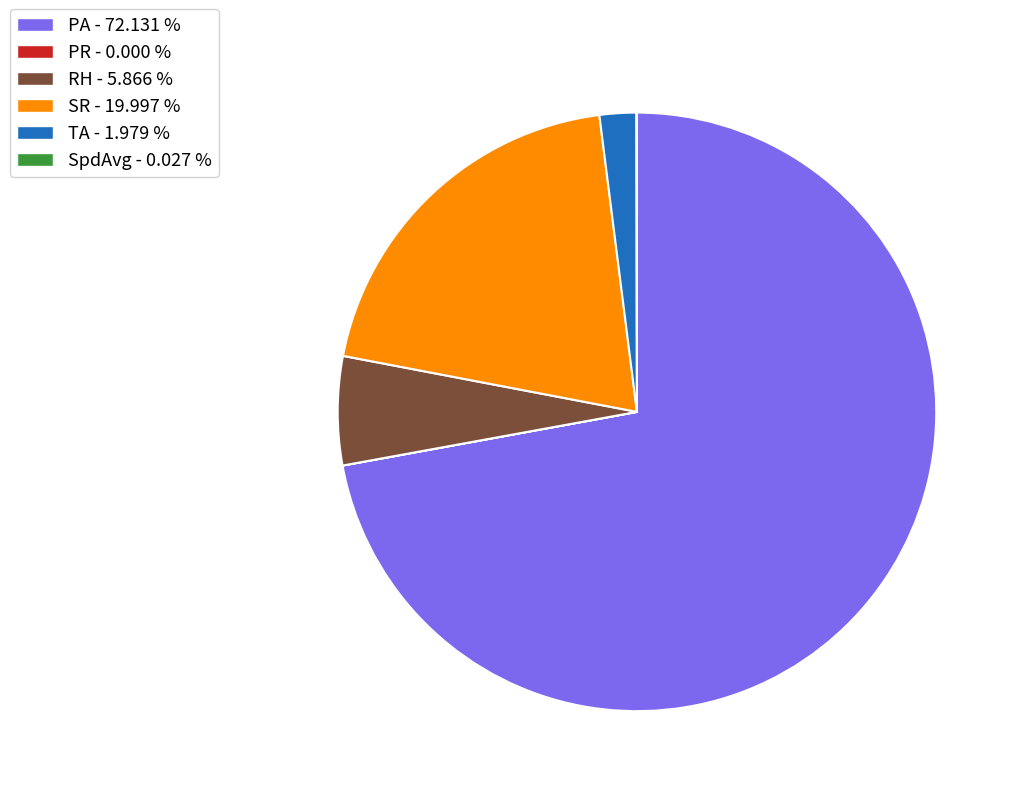

Is there any slice that represents more than half of the pie?

Yes